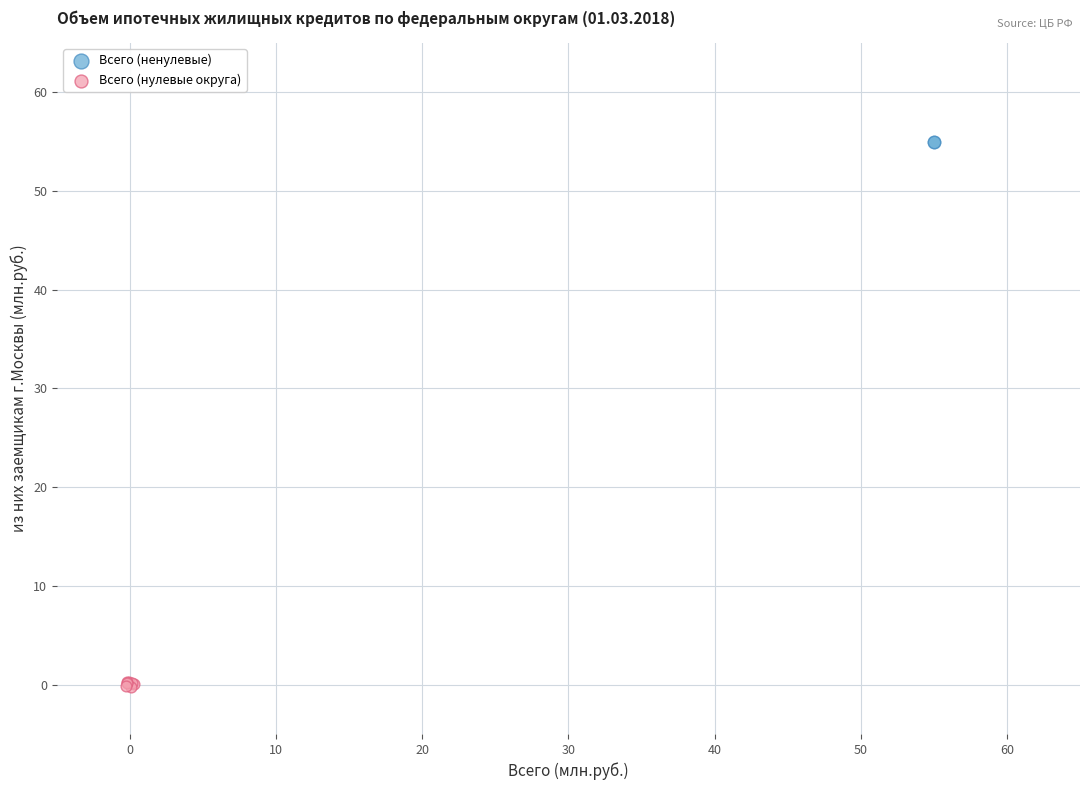

What are all the series names shown in the legend?

Всего (ненулевые), Всего (нулевые округа)